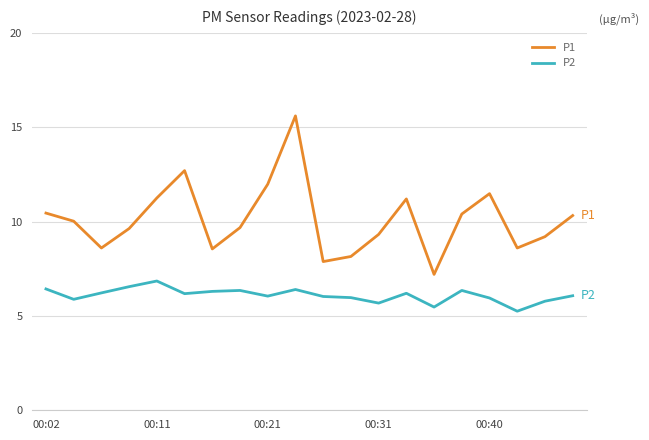

What is the maximum value shown in the chart?

15.6